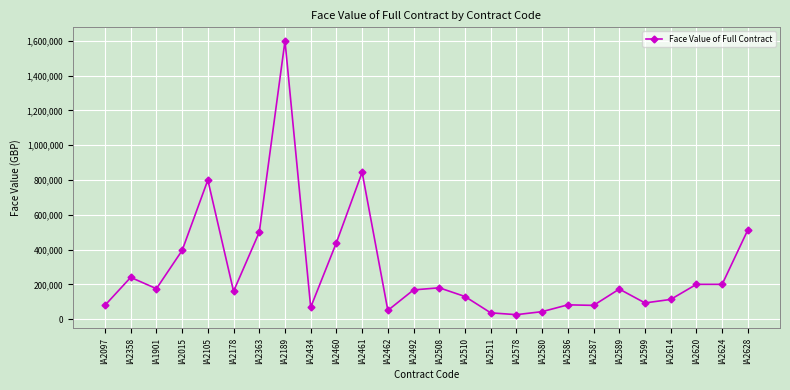

The value at IA2620 is 101339.8. True or false?

False